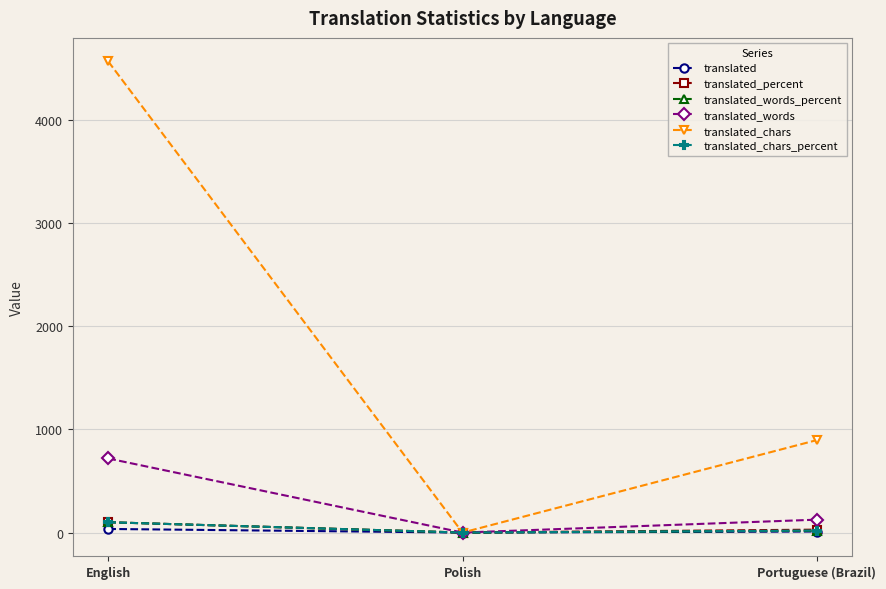

Which series has the largest range (max minus min)?

translated_chars